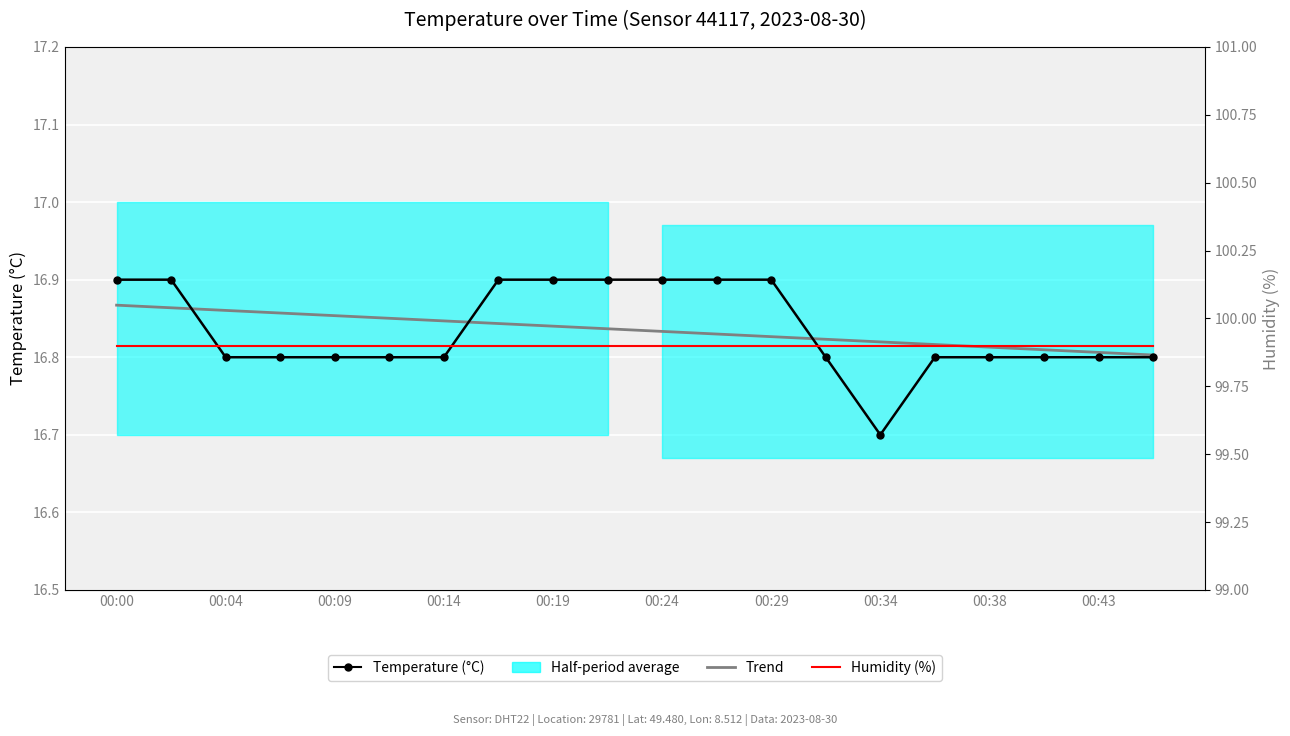

What is the lowest value of the Humidity (%) series?

99.9